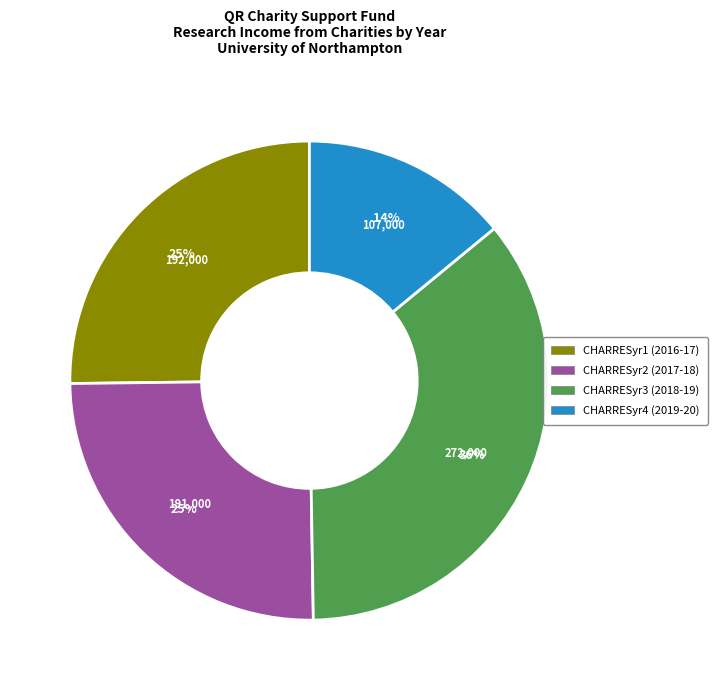

True or false: CHARRESyr4 (2019-20) accounts for 7% of the total.

False